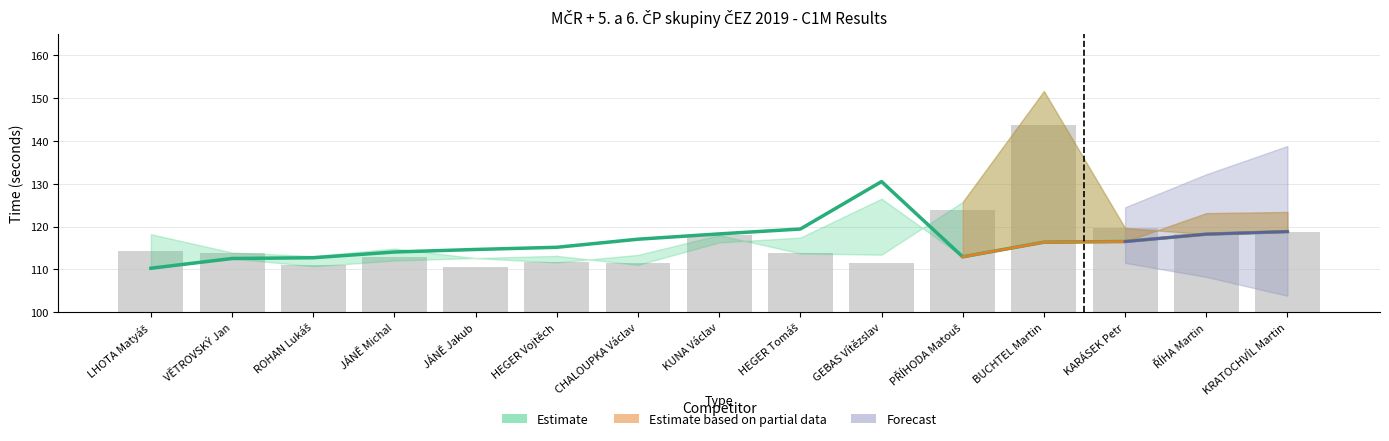

What is the minimum value for Final result?

110.2